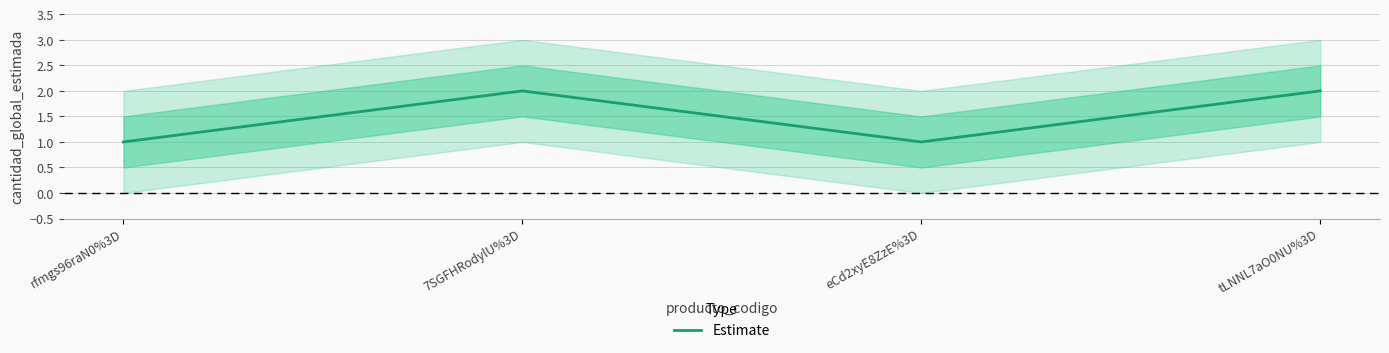

How many lines are shown in the chart?

1